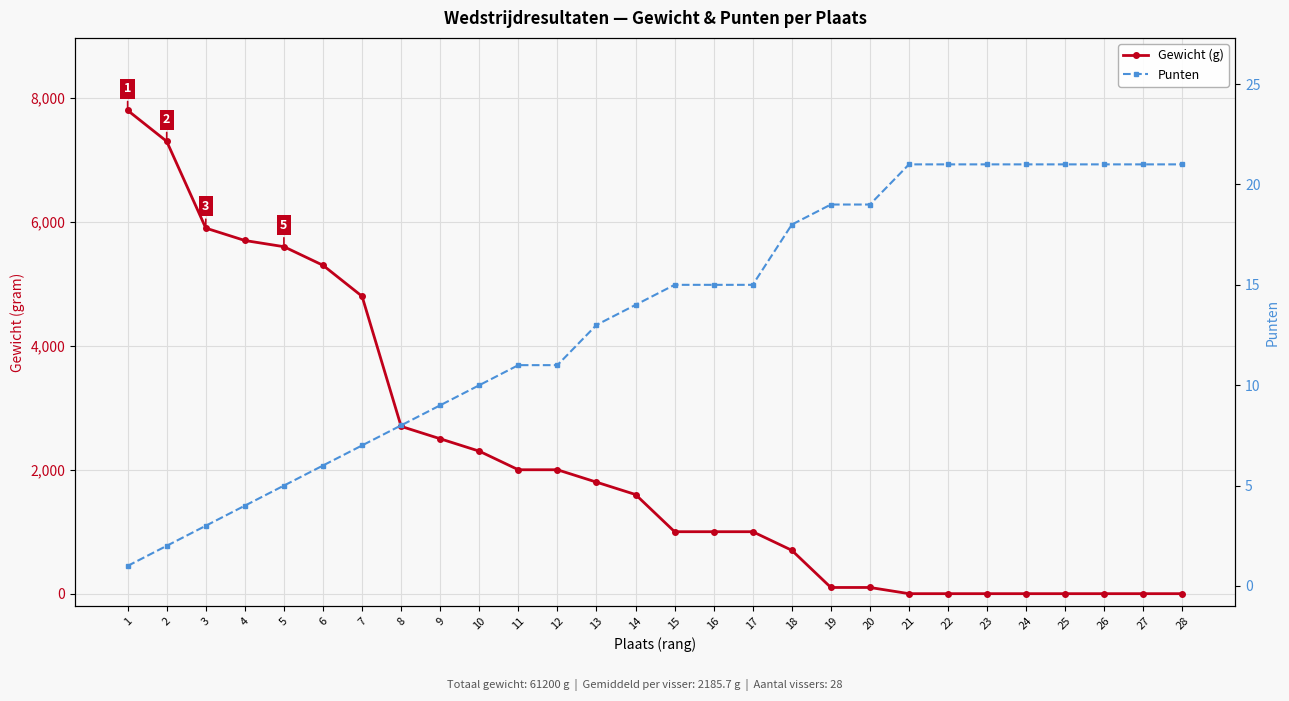

How many lines are shown in the chart?

2